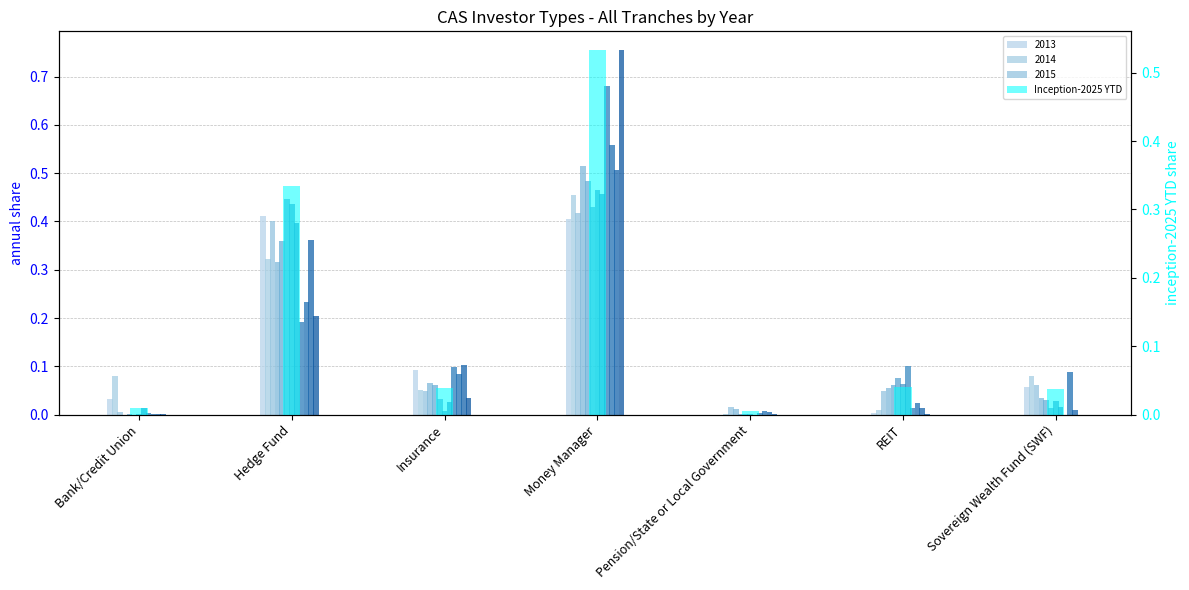

What is the label of the 6th bar from the left?

REIT